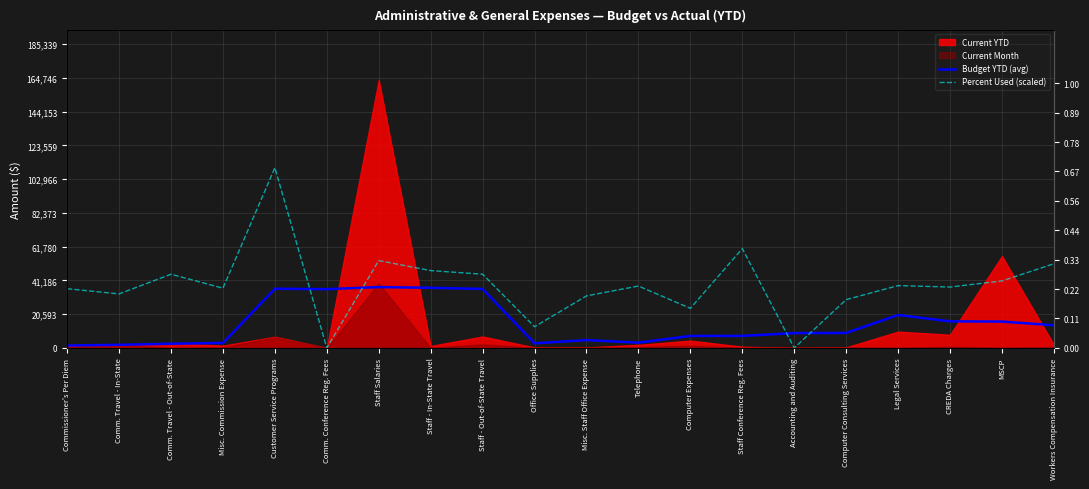

True or false: Percent Used (scaled) has a value of 28920.2 at Comm. Travel - Out-of-State.

False